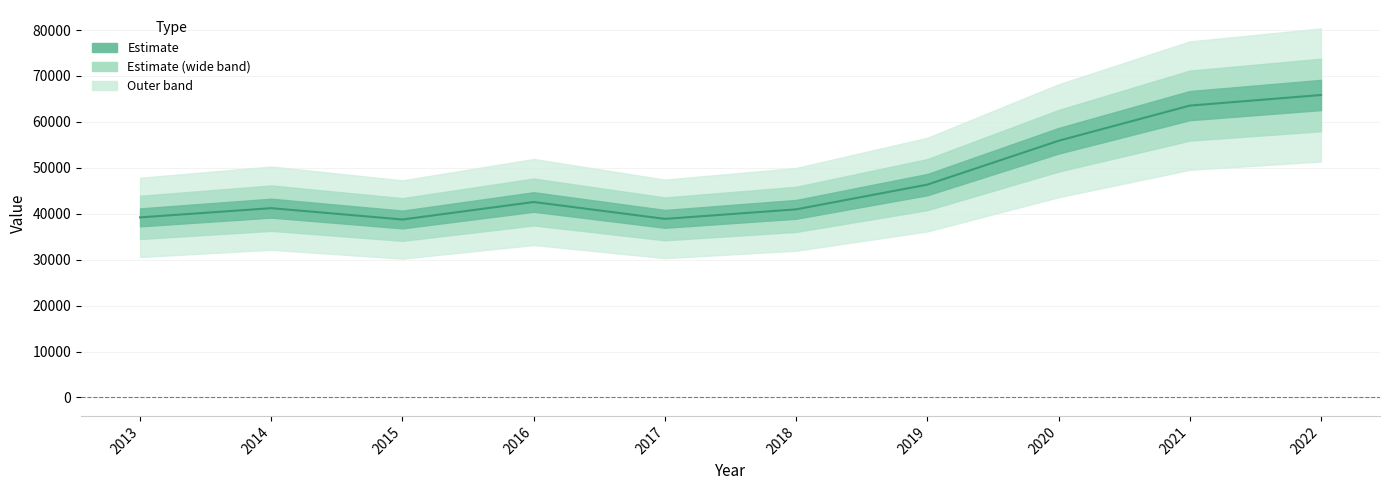

List the labels in order of value, smallest first.

2015, 2017, 2013, 2018, 2014, 2016, 2019, 2020, 2021, 2022